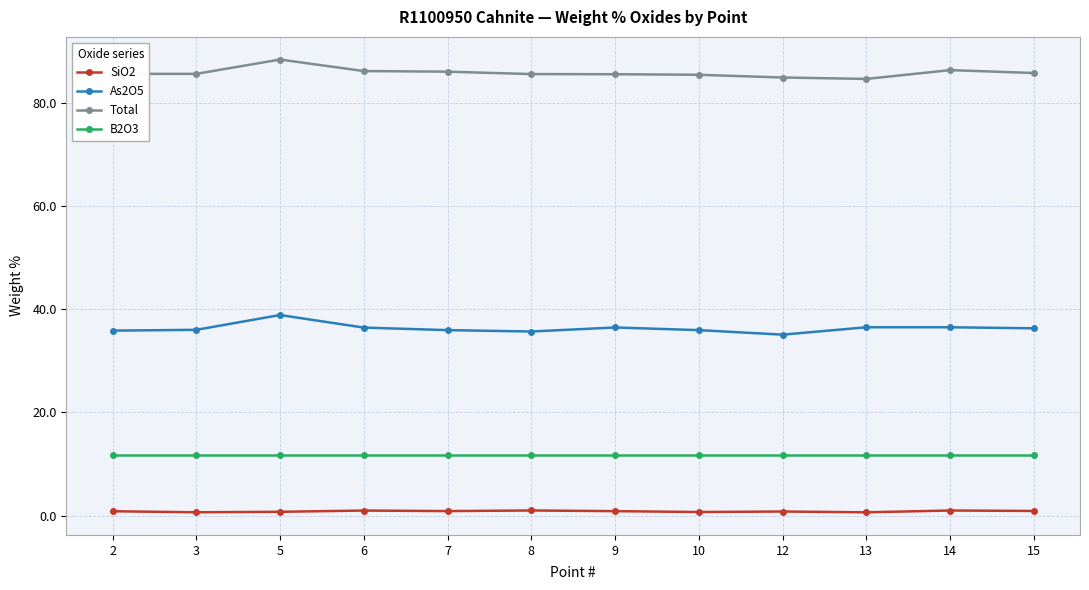

Which category has the highest value in the Total series?

5